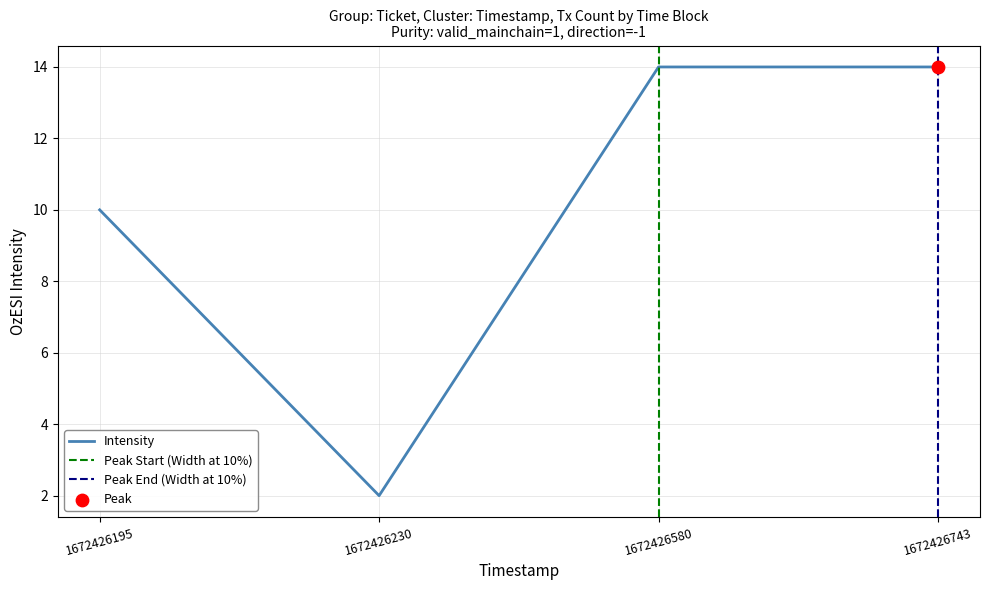

Between 2 and 15, which is larger?

15